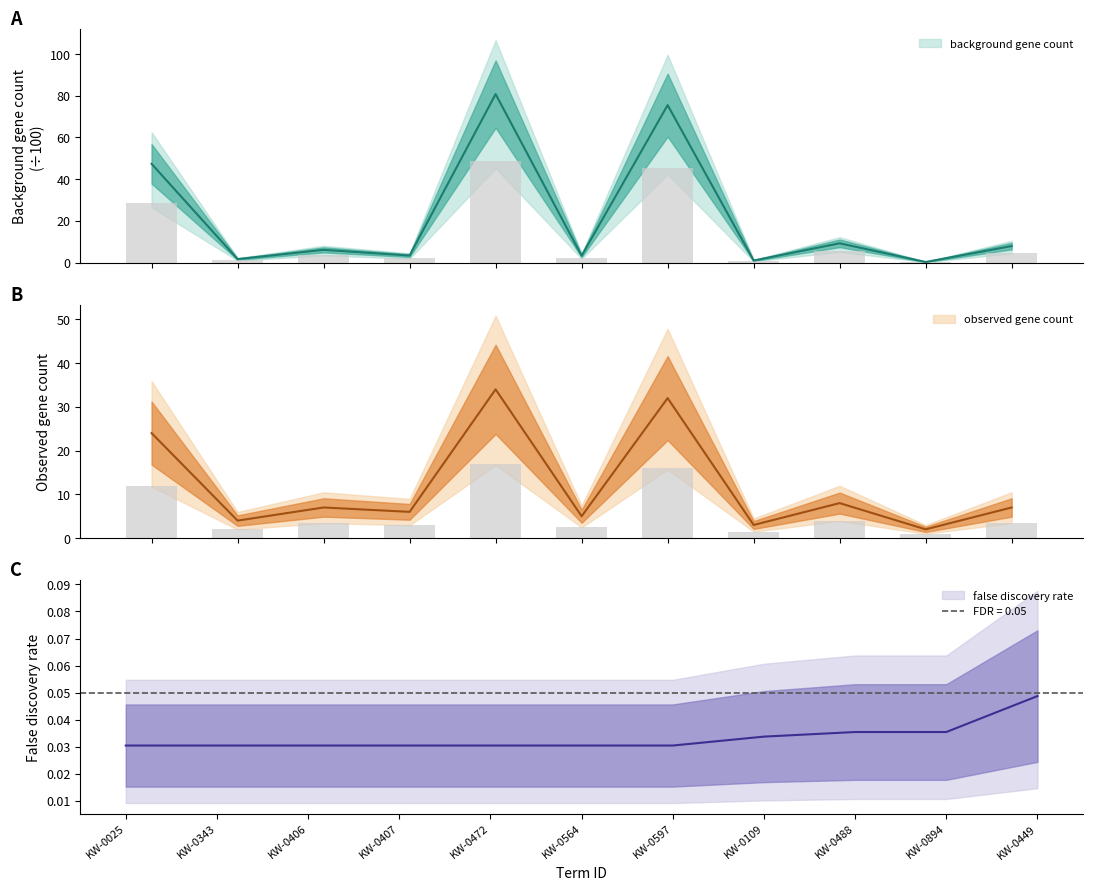

What is the label of the 3rd bar from the left?

KW-0406